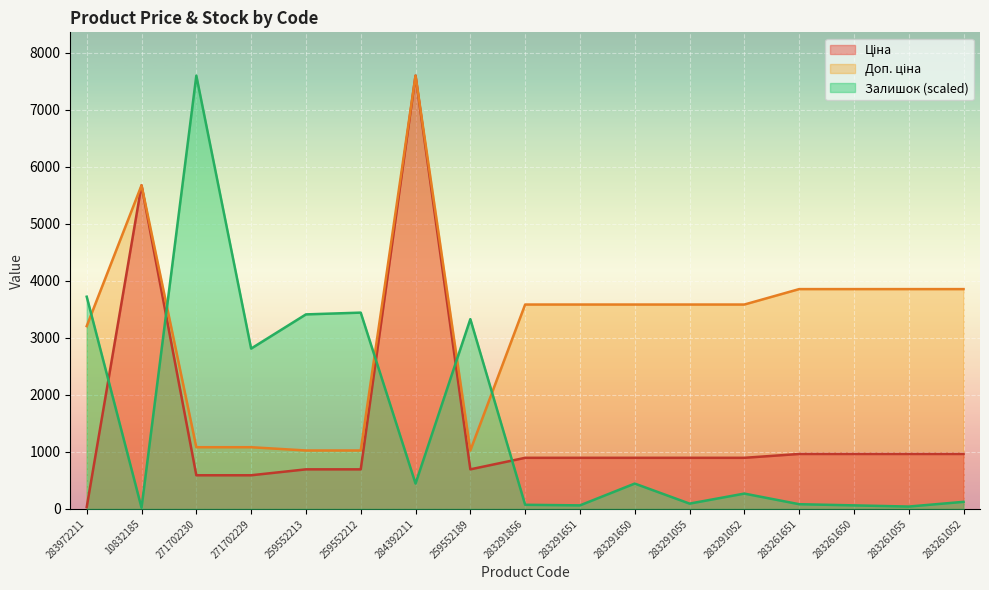

What are all the series names shown in the legend?

Ціна, Доп. ціна, Залишок